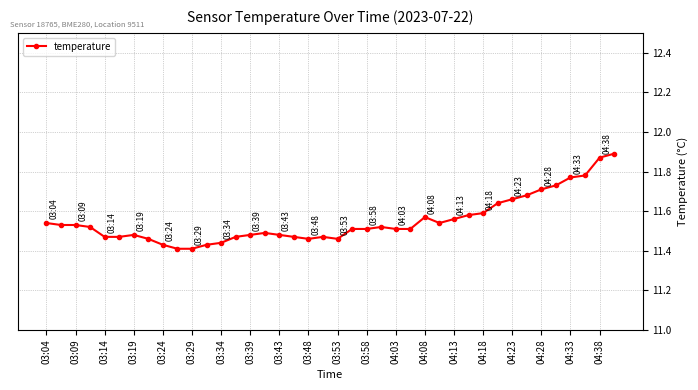

How many values are between 11 and 12?

40